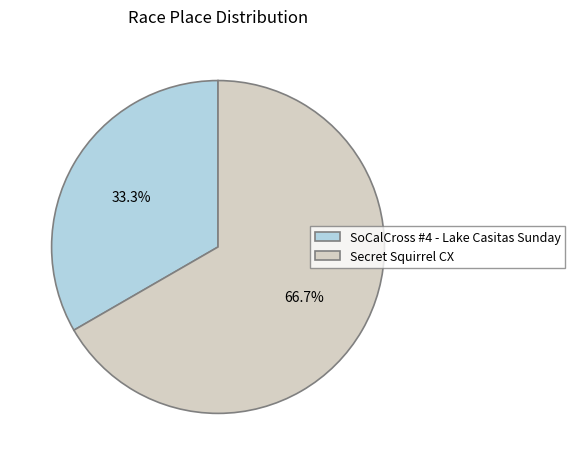

To the nearest percent, what percentage of the pie is SoCalCross #4 - Lake Casitas Sunday?

33%